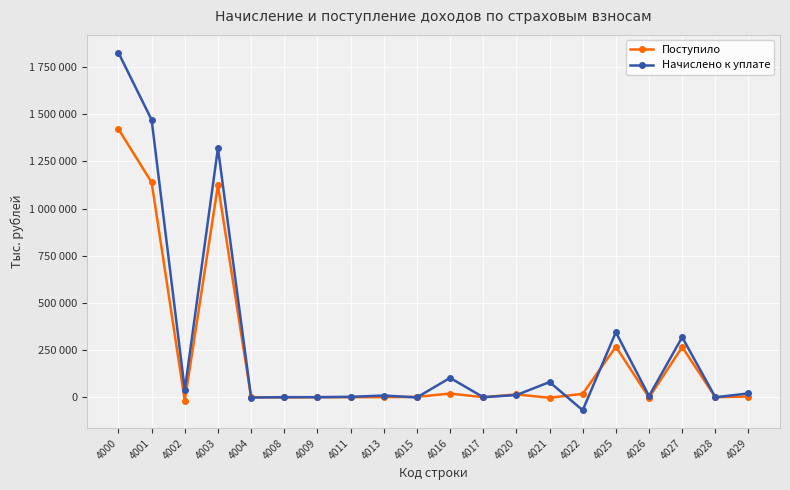

What are all the series names shown in the legend?

Поступило, Начислено к уплате